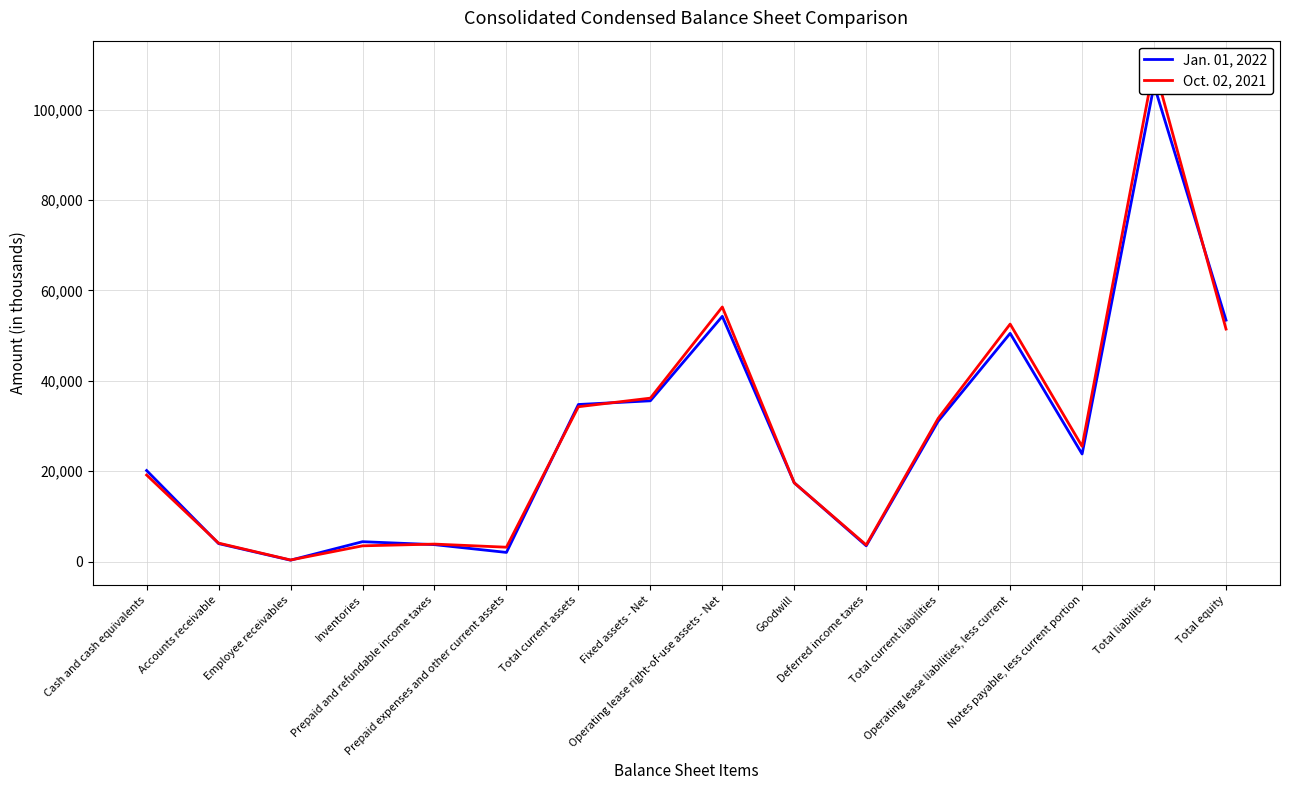

What position from the right is Fixed assets - Net?

9